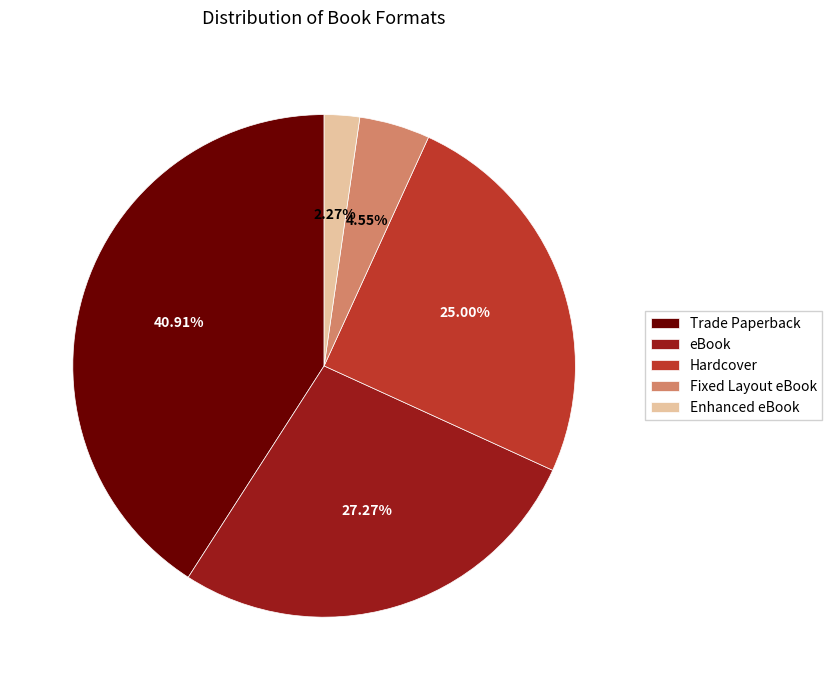

Rank the categories by value from lowest to highest.

Enhanced eBook, Fixed Layout eBook, Hardcover, eBook, Trade Paperback